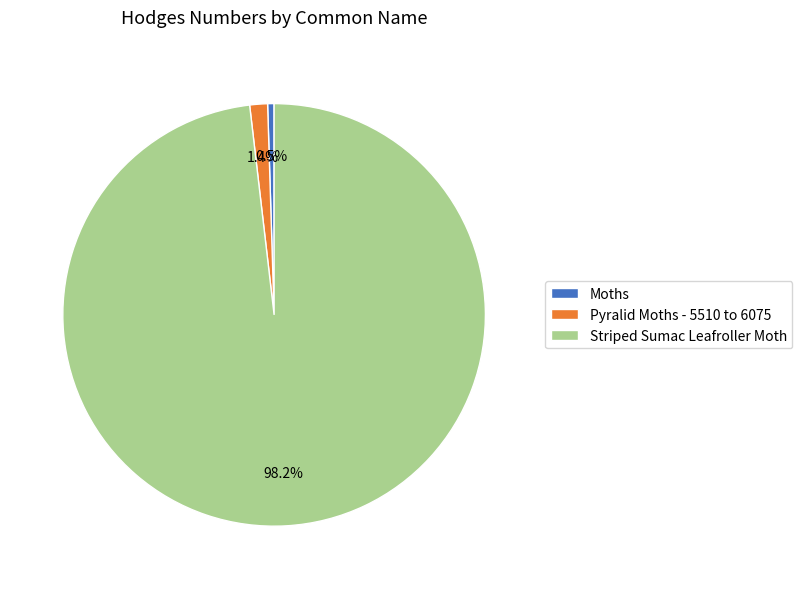

Does any single category account for the majority?

Yes